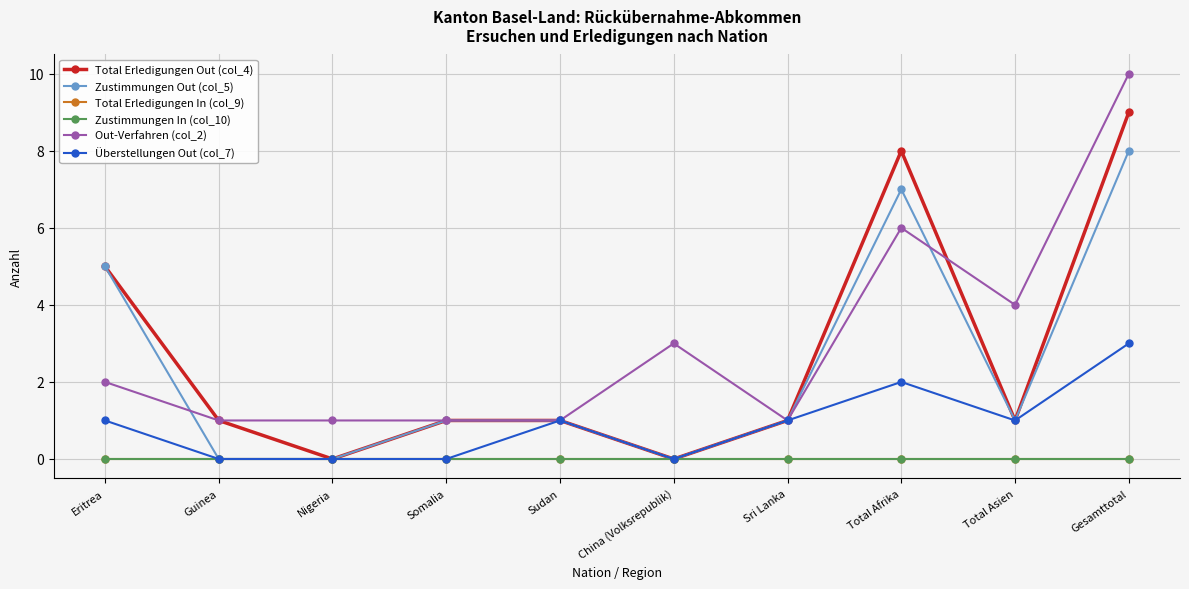

Which series has the widest spread of values?

Total Erledigungen Out (col_4)